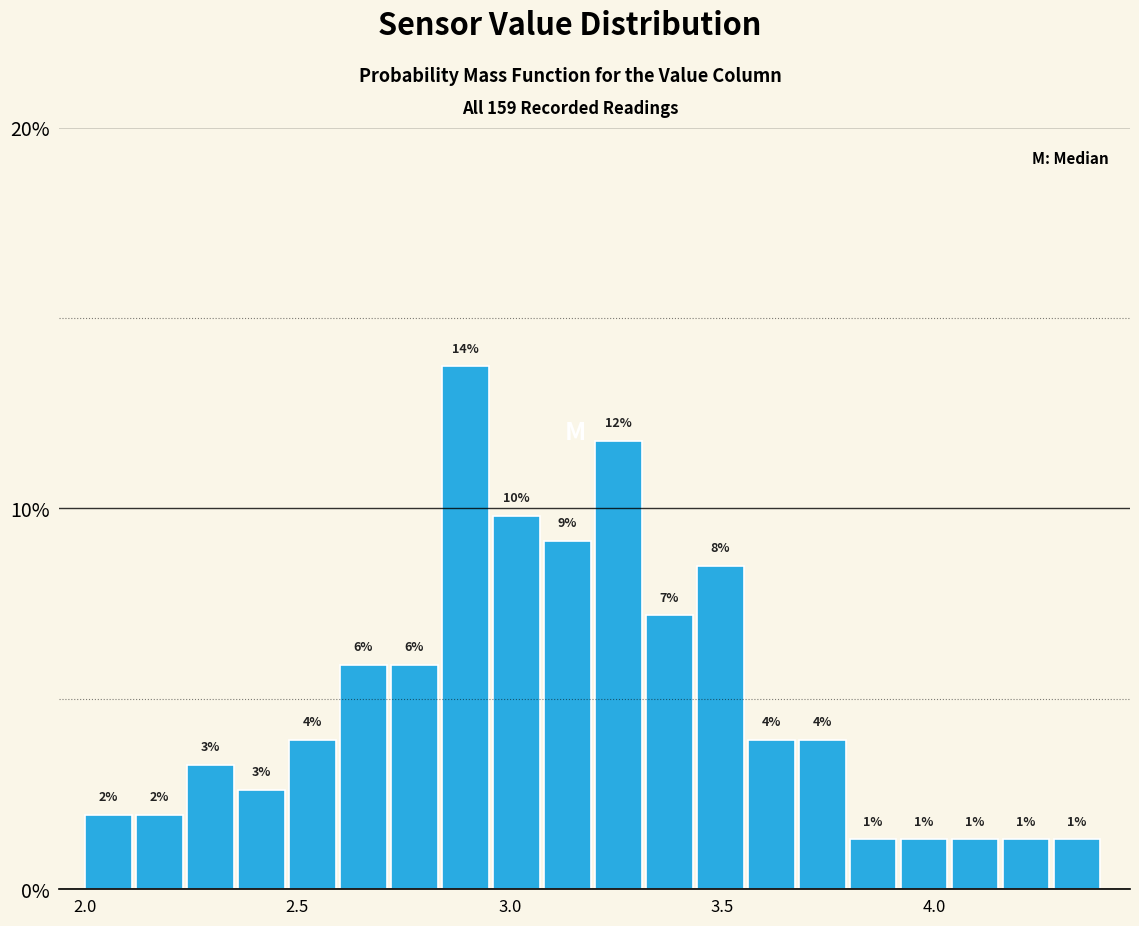

Around what value on the x-axis is the tallest bar? Give the approximate position of its centre, as read against the axis.

2.90